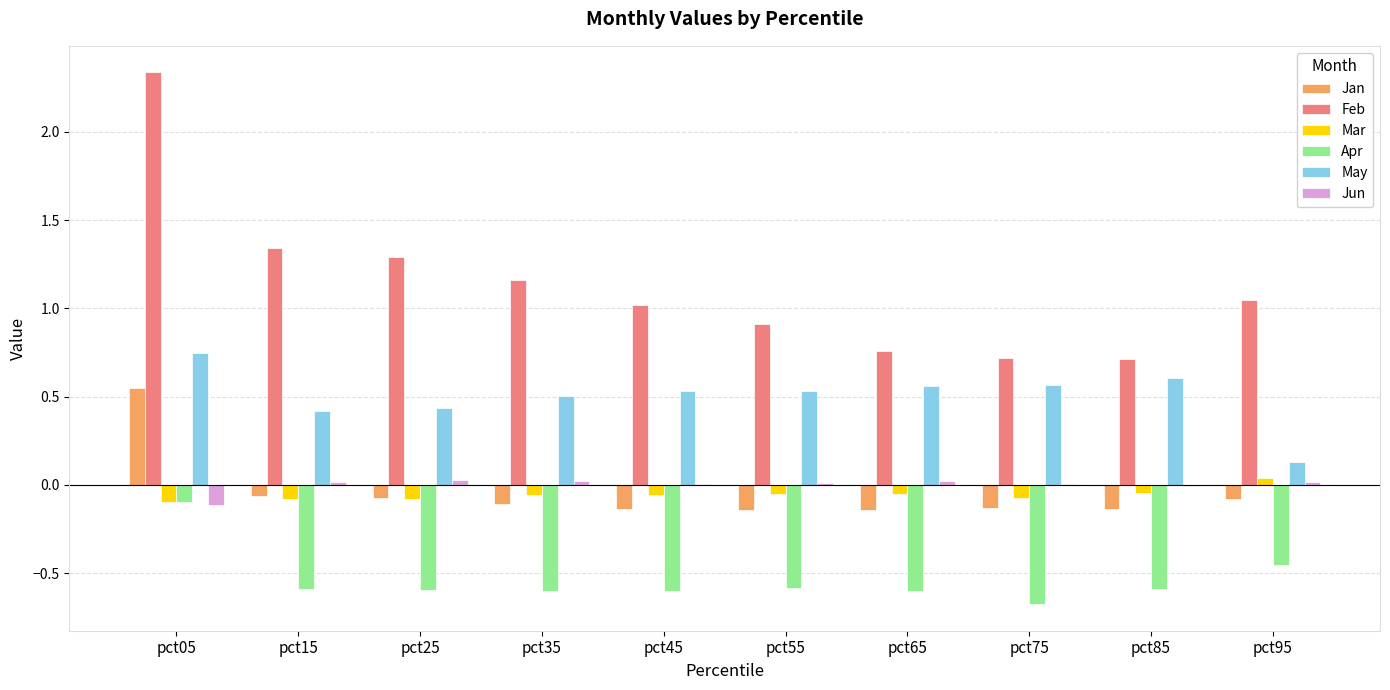

Is it true that Mar equals -0.1 at pct05?

True